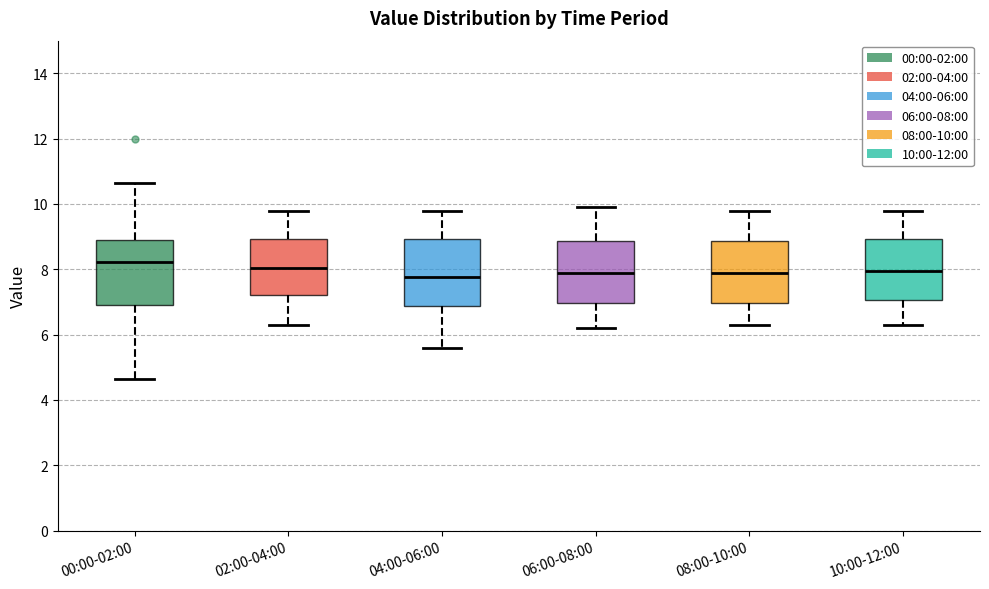

Where is the upper edge of the box for 06:00-08:00 on the y-axis? The values are not printed on the chart, so give them approximately, as read against the axis.

8.8